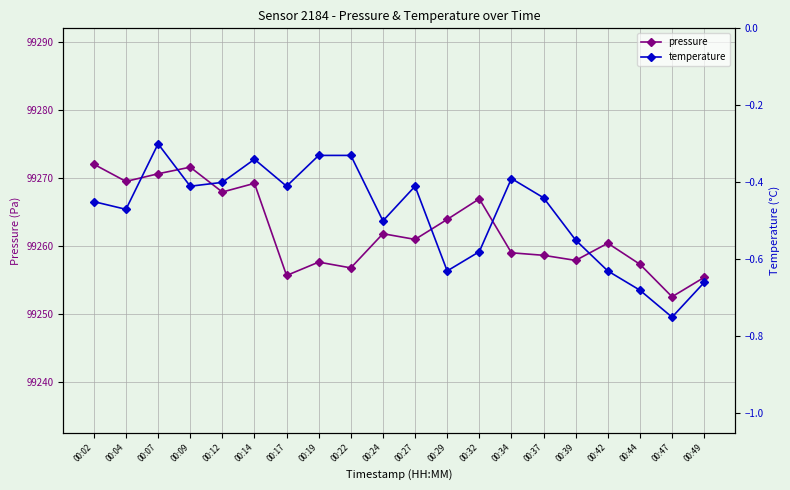

How many values in the pressure series are below 99261?

10